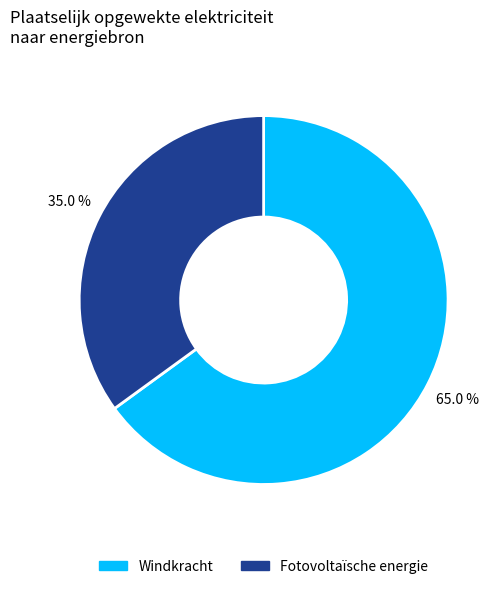

Is the sum of Windkracht and Fotovoltaïsche energie greater than half?

Yes